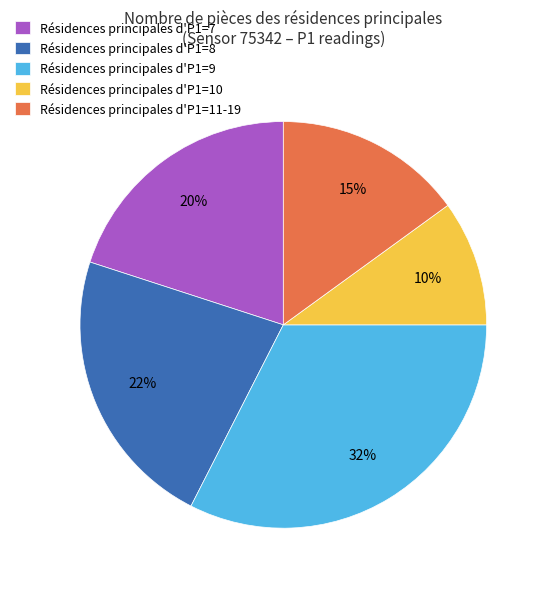

Which has a higher value, Résidences principales d'P1=10 or Résidences principales d'P1=7?

Résidences principales d'P1=7